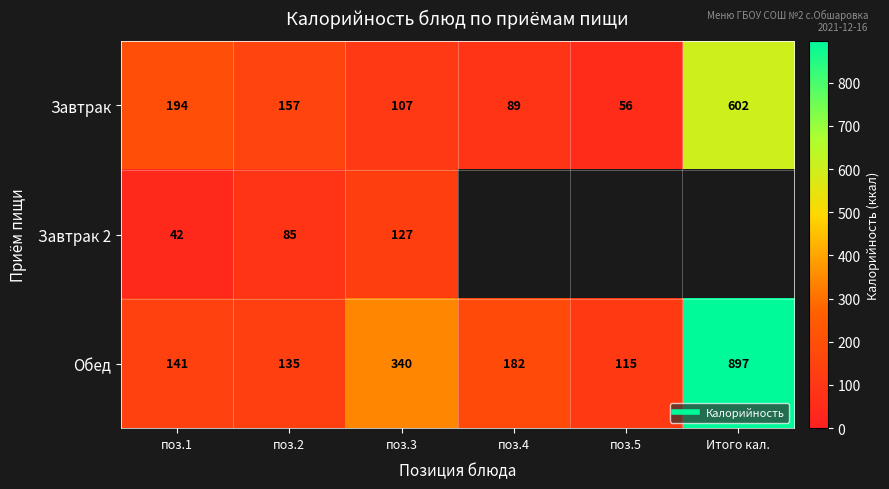

Rank the series by their maximum value, from lowest to highest.

Завтрак 2, Завтрак, Обед